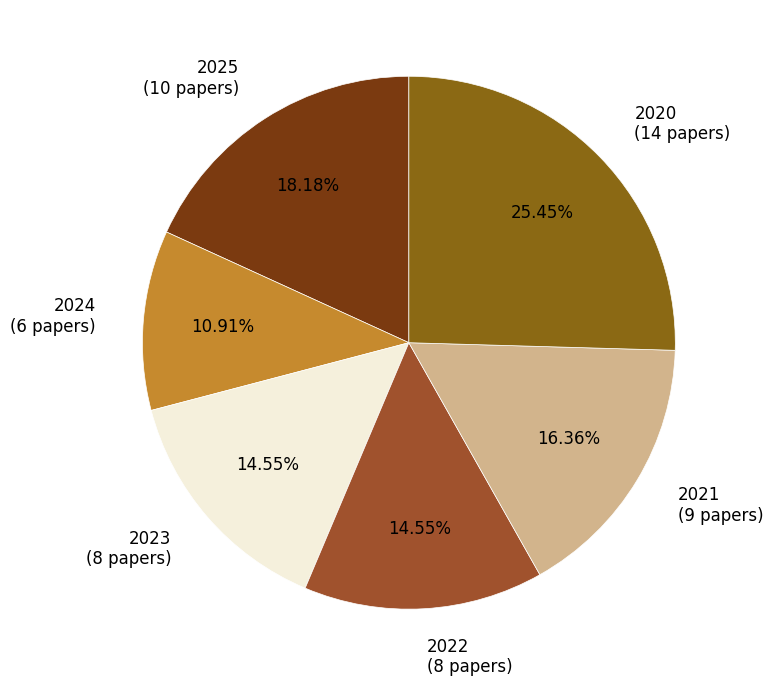

Does 2021 represent more than half of the total?

No